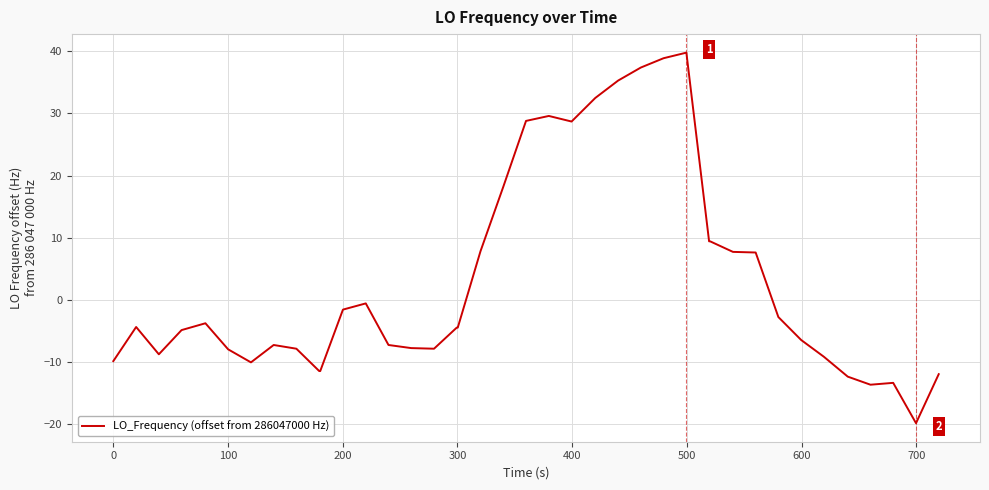

How many positive values are there?

14